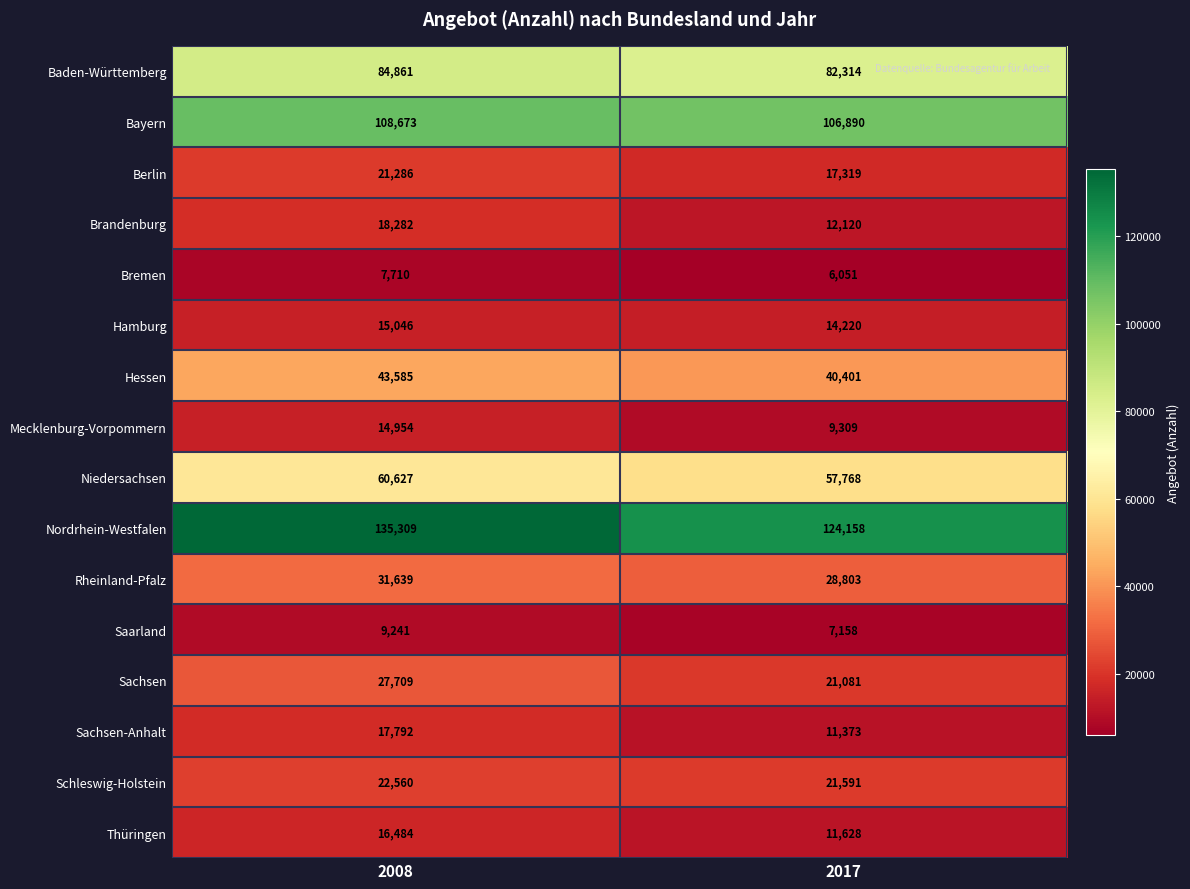

Which series changed the most between 2008 and 2017?

Nordrhein-Westfalen